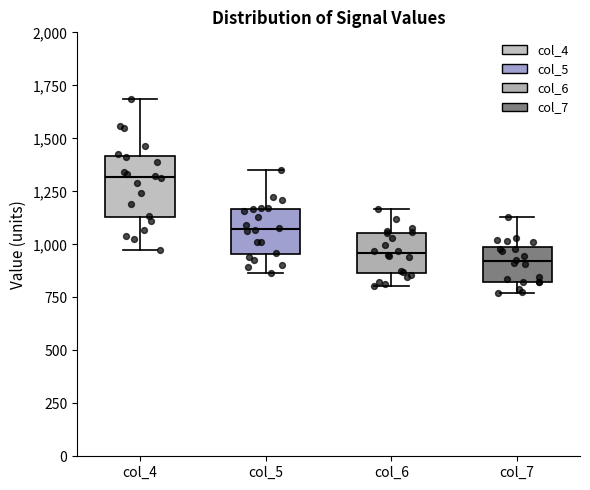

Reading left to right, read every box against the y-axis: the position of its median line, the range the box covers, and the ends of its whiskers. The values are not printed on the chart, so give them approximately, as read against the axis.

col_4: median 1300, box 1150 to 1400, whiskers 950 to 1700
col_5: median 1050, box 950 to 1150, whiskers 850 to 1350
col_6: median 950, box 850 to 1050, whiskers 800 to 1150
col_7: median 900, box 800 to 1000, whiskers 750 to 1150